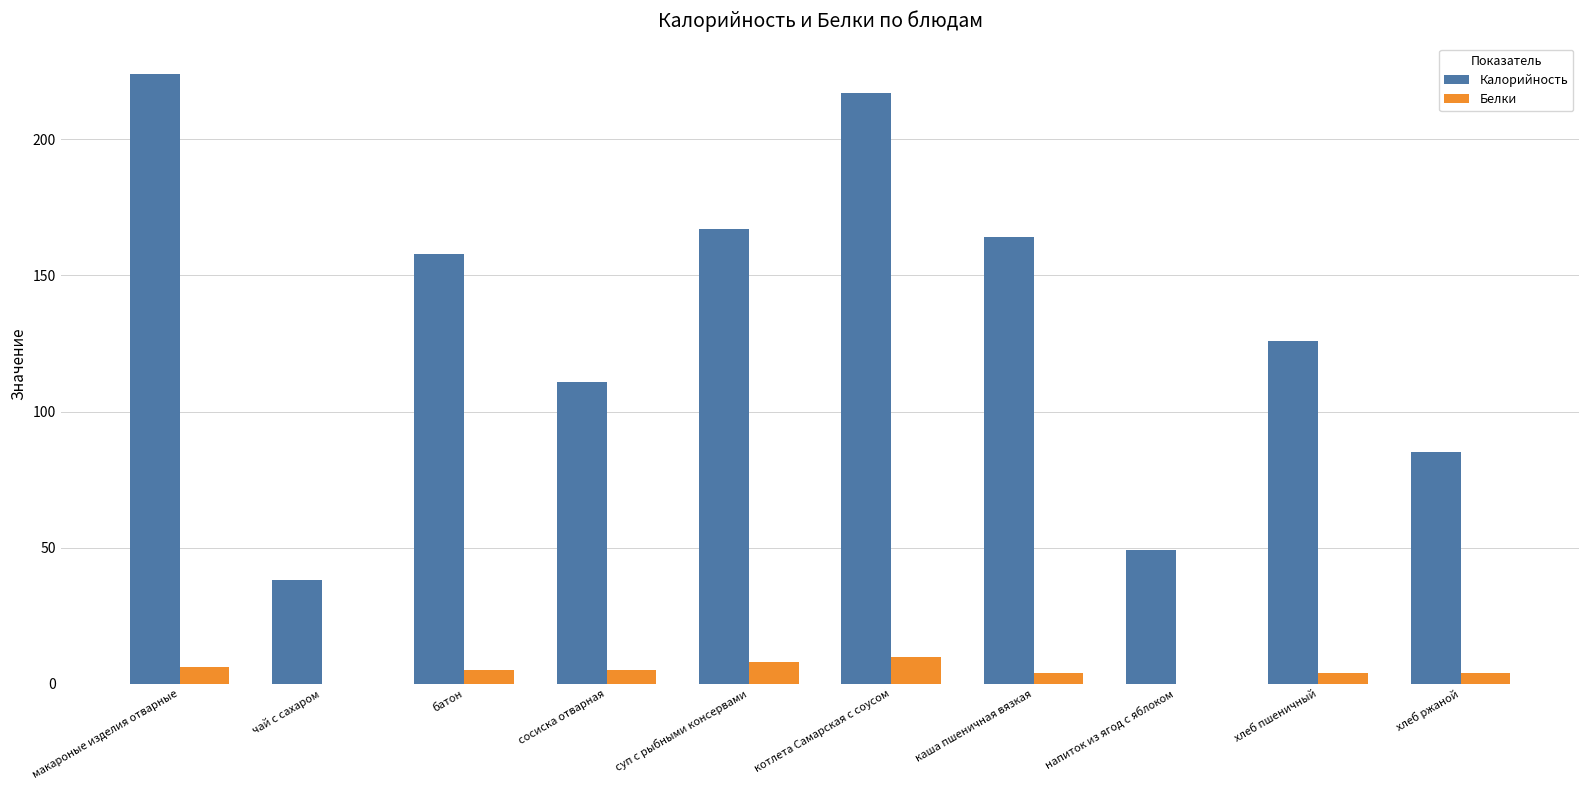

What is the total value across all series at суп с рыбными консервами?

175